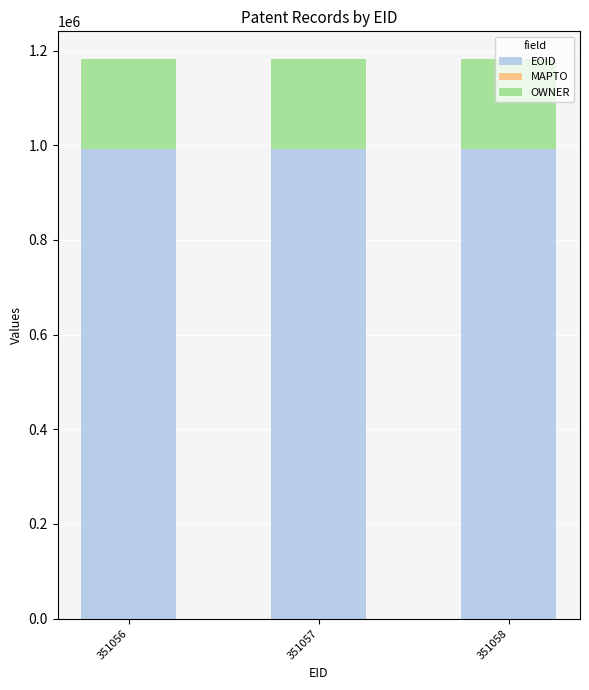

What is the highest value of the EOID series?

992457